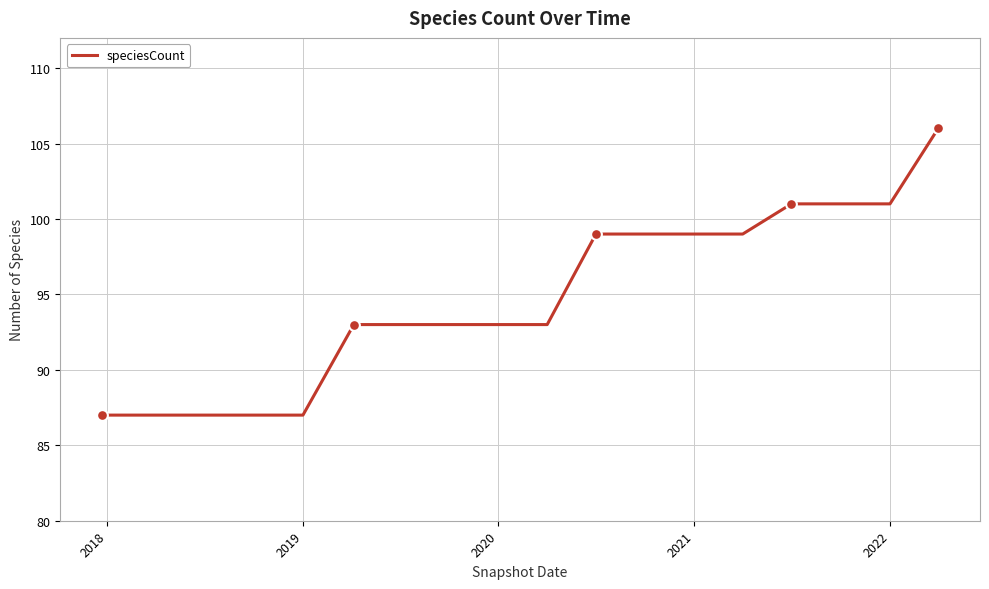

What is the smallest value displayed?

87